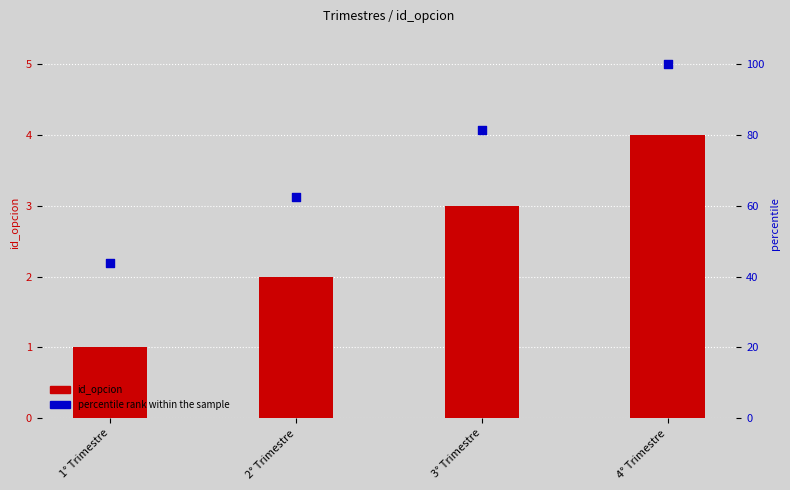

At how many categories does at least one series exceed 92?

1